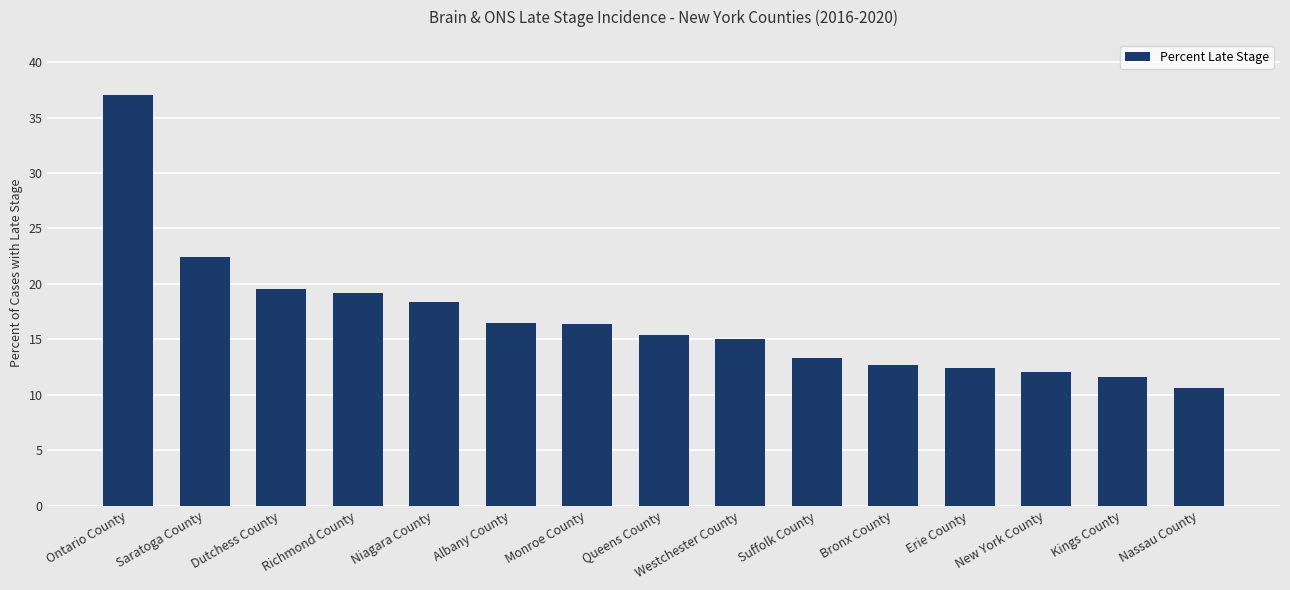

Approximately how many times larger is the value at New York County compared to Ontario County?

0.3